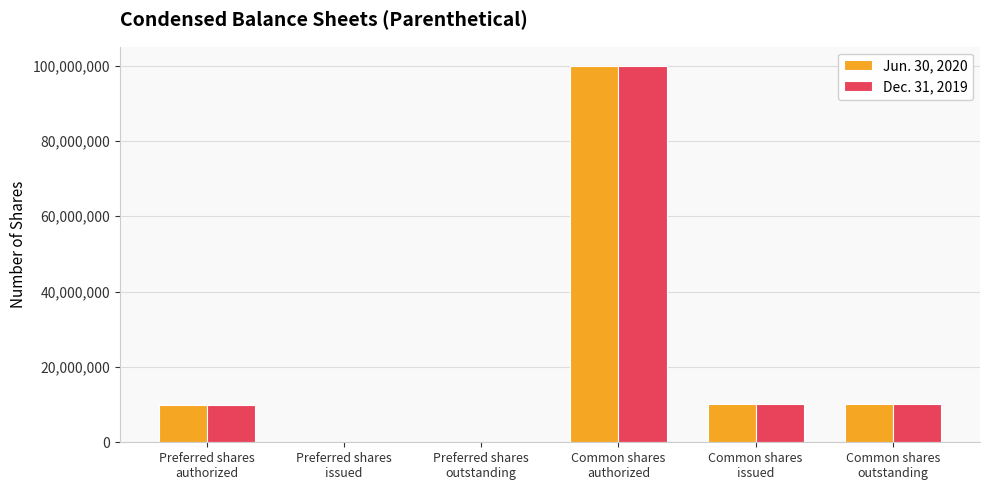

True or false: Jun. 30, 2020 has a value of 10047495 at Common shares
issued.

True